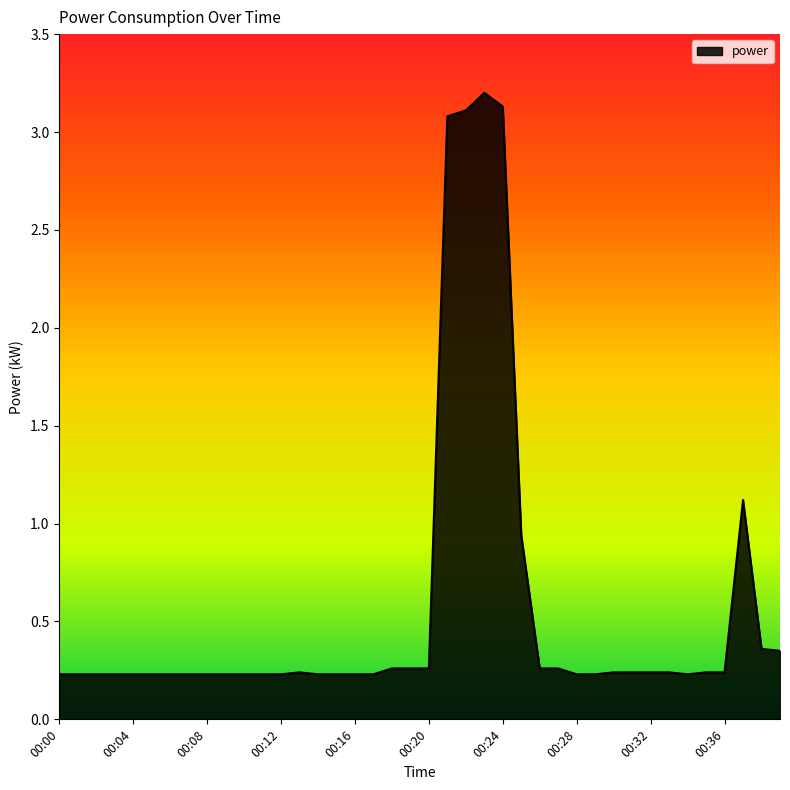

What is the difference between the maximum and minimum values?

3.0